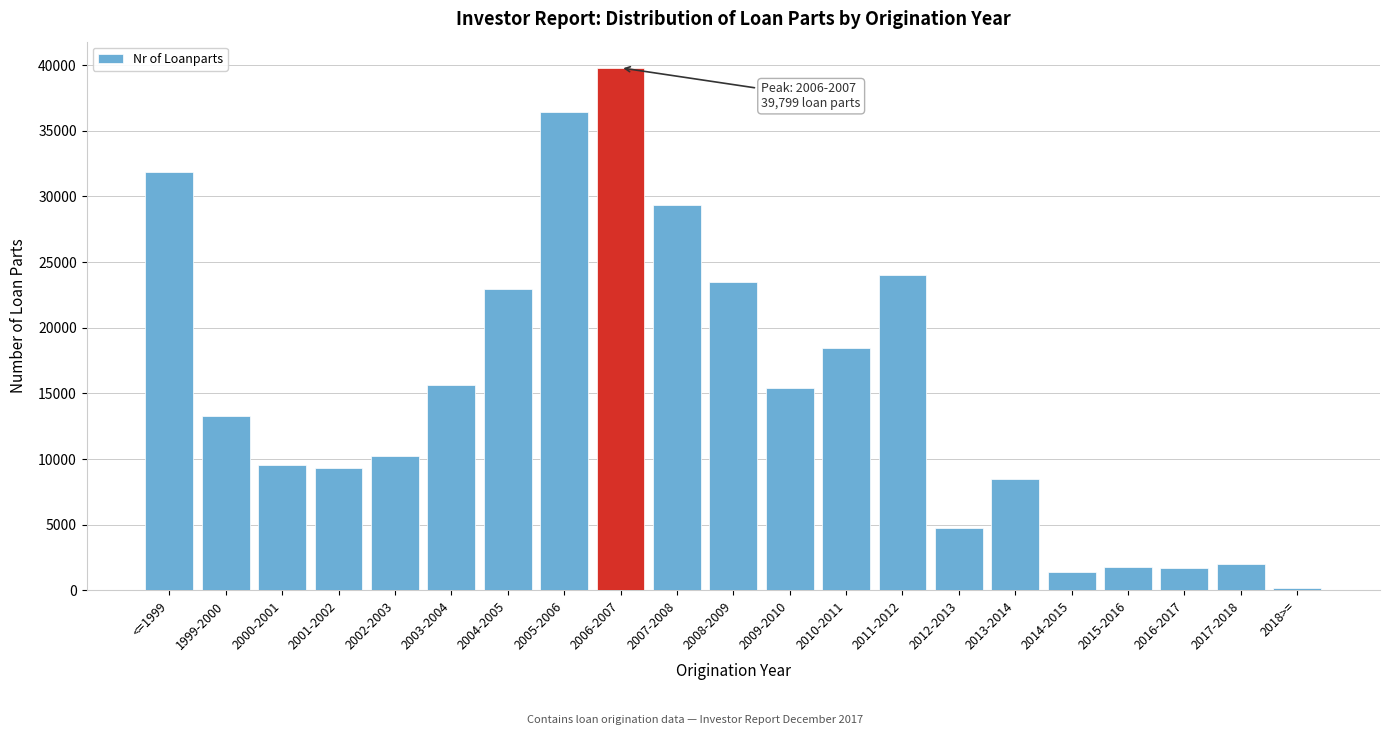

Which label corresponds to the smallest value in the chart?

2018>=